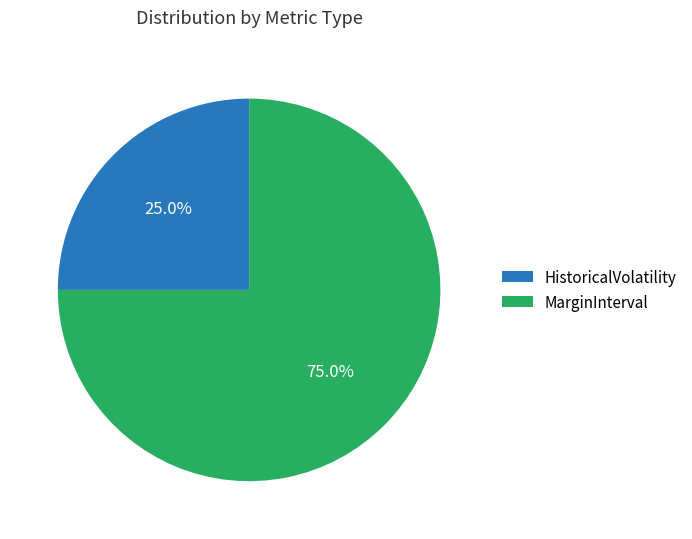

What percentage is the MarginInterval slice, to the nearest percent?

75%